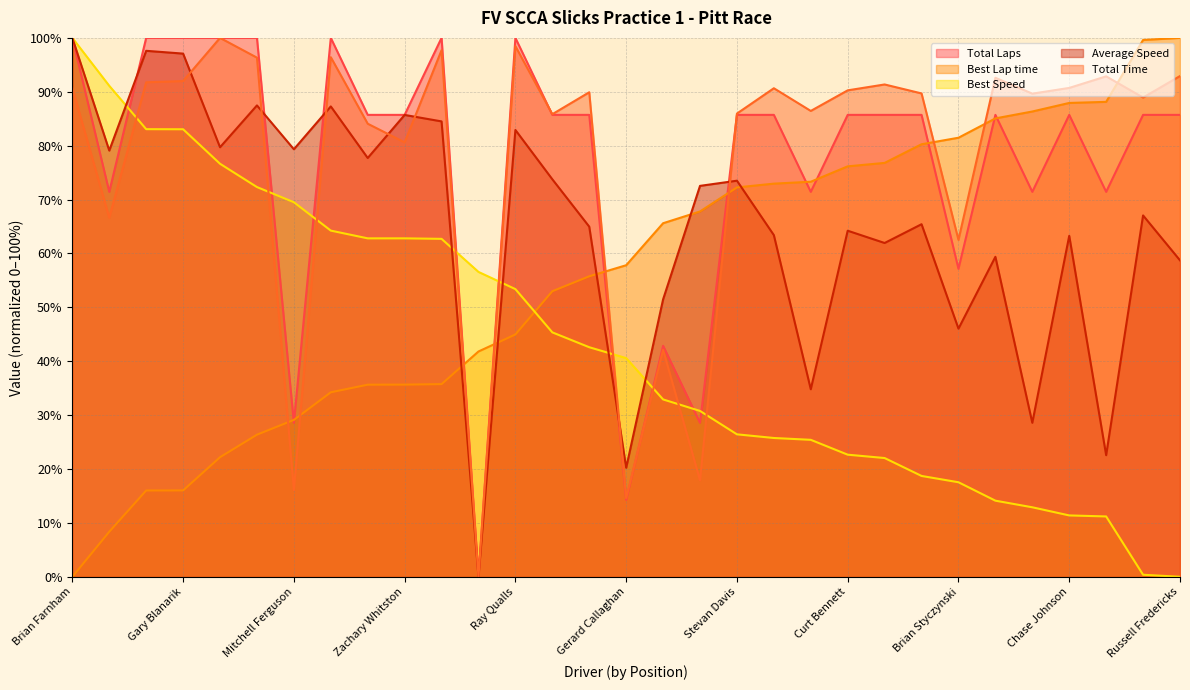

True or false: Total Time has a value of 147.8 at Stevan Davis.

False